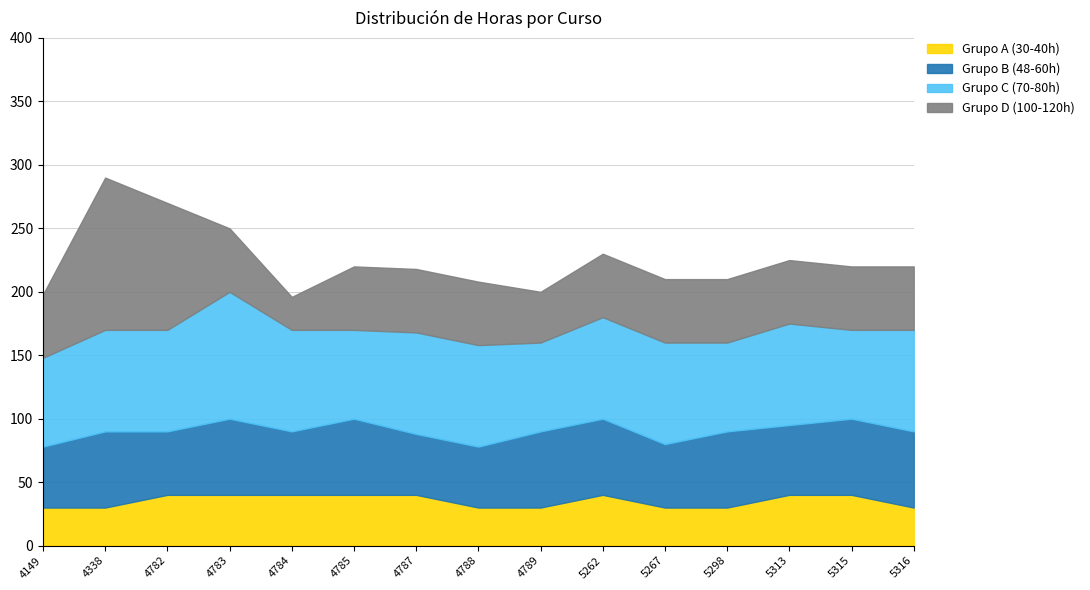

What is the difference between the maximum and minimum values in the Grupo D (100-120h) series?

94